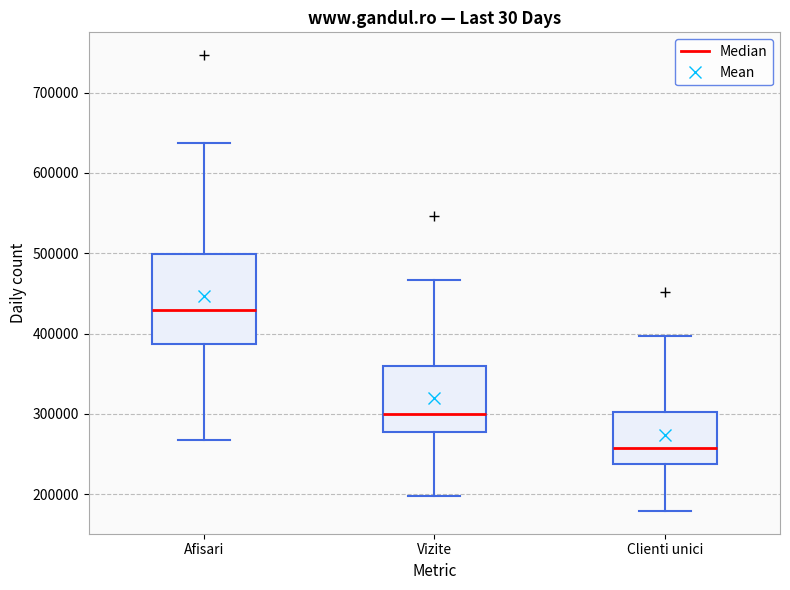

Which box has the highest median line?

Afisari